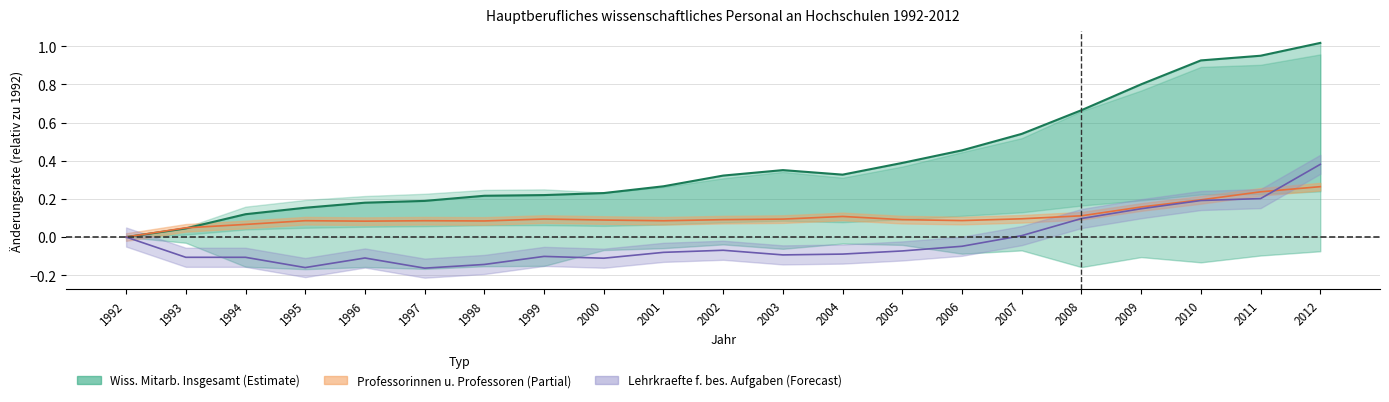

The chart shows a value of 0.2 at 1998. True or false?

True